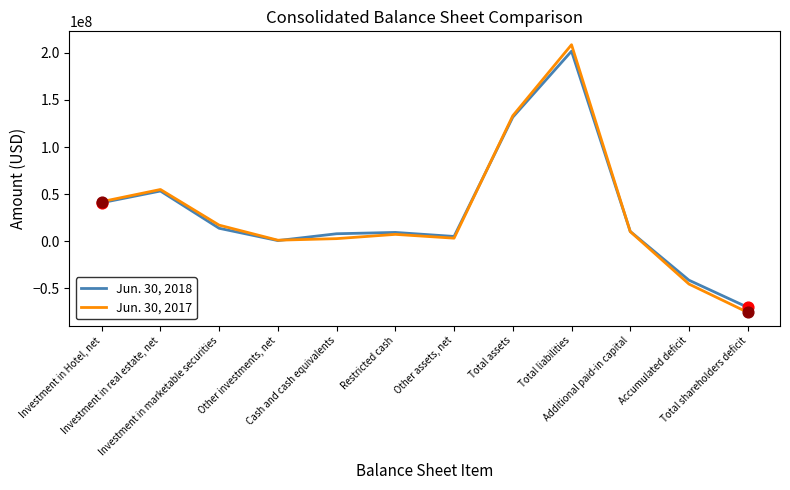

What are all the series names shown in the legend?

Jun. 30, 2018, Jun. 30, 2017